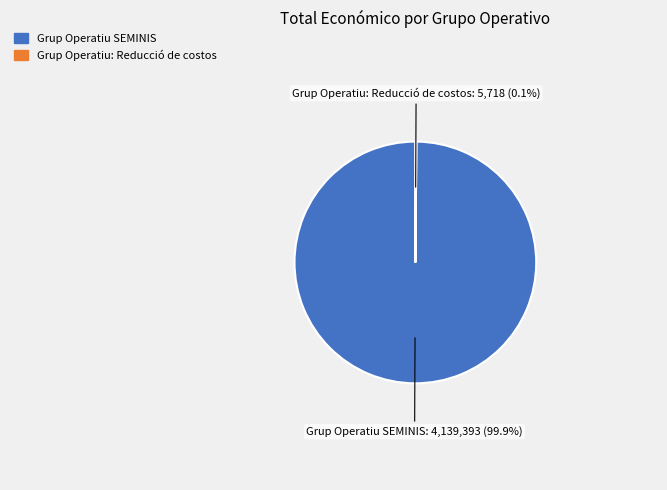

Is there a majority slice in this chart?

Yes